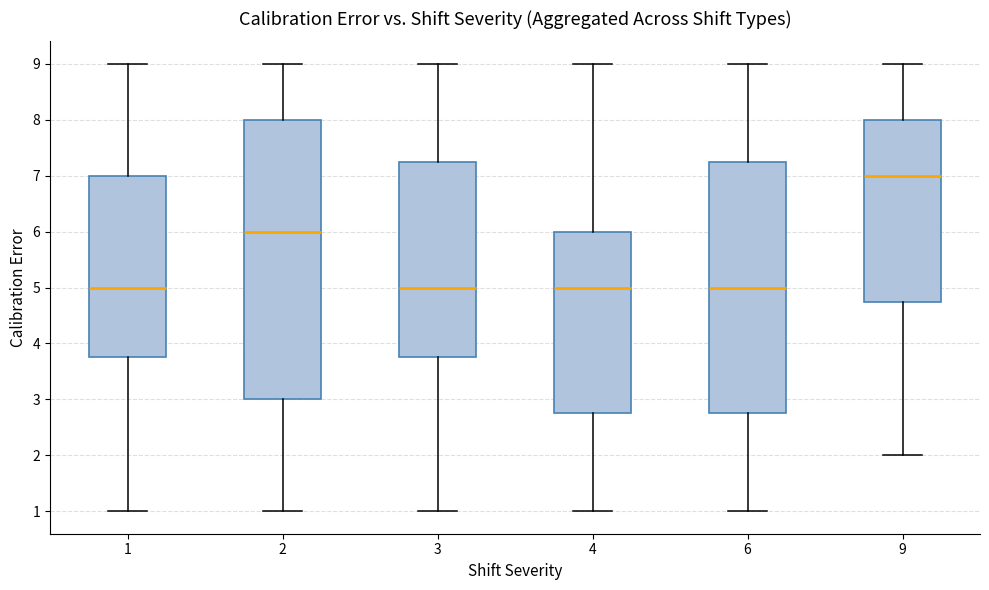

Where does the median line of the box at x = 4 sit on the y-axis? The values are not printed on the chart, so give them approximately, as read against the axis.

5.0